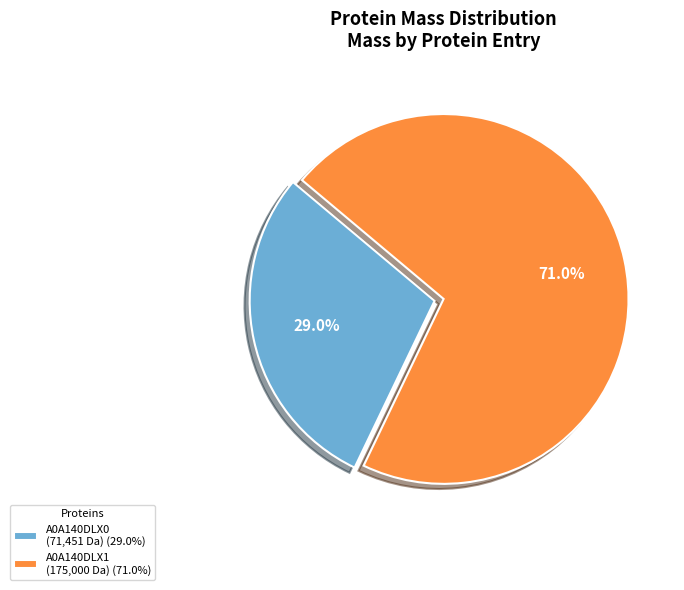

Between A0A140DLX1 (175,000 Da) (71.0%) and A0A140DLX0 (71,451 Da) (29.0%), which is larger?

A0A140DLX1 (175,000 Da) (71.0%)